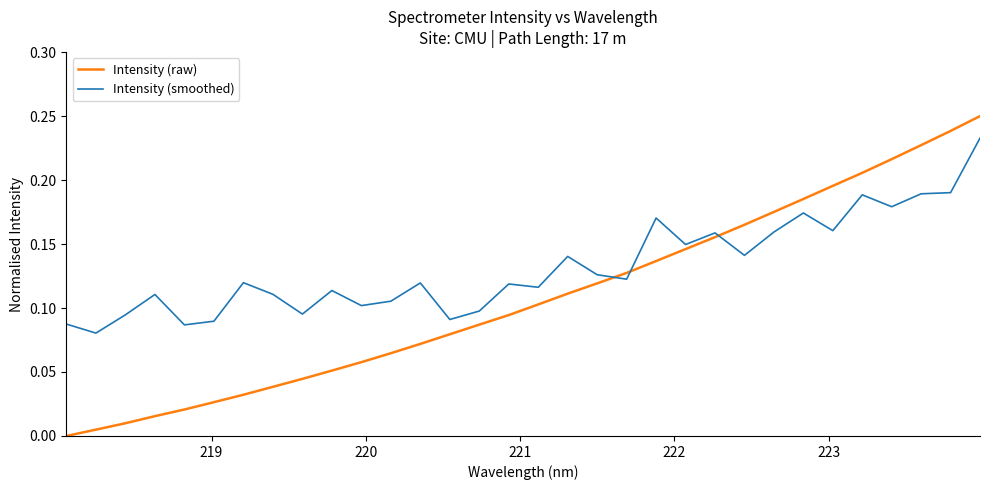

Which series has the widest spread of values?

Intensity (raw)